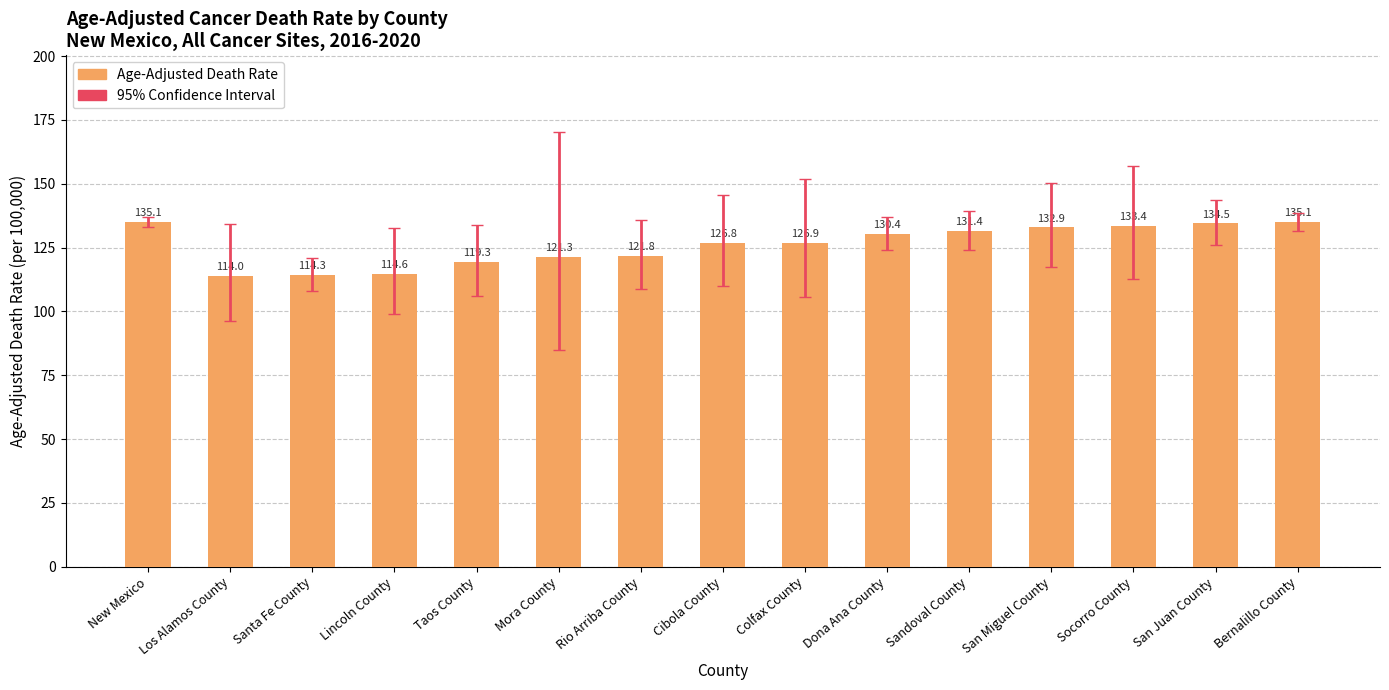

Count the number of values greater than 126.

9